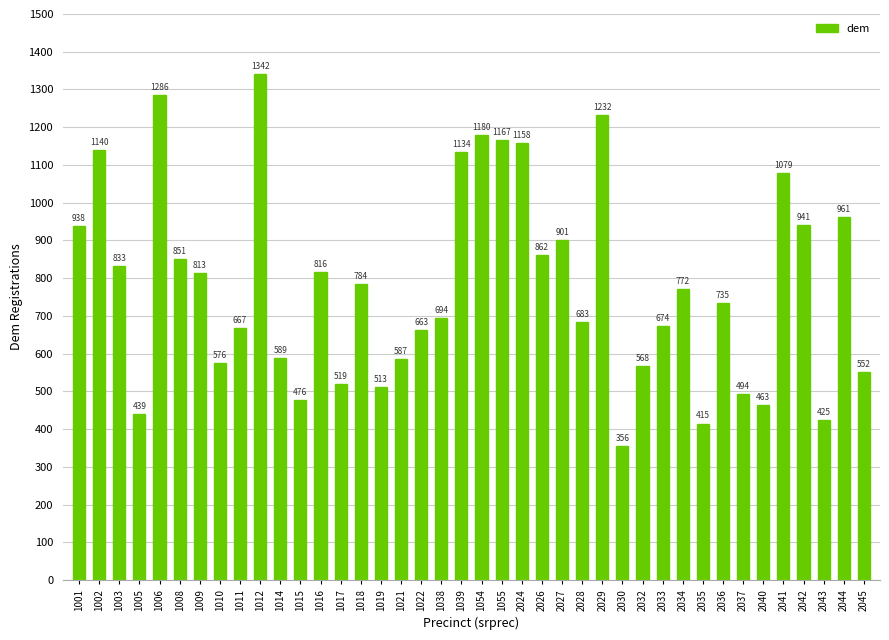

Are the bars grouped side by side (vs. stacked)?

No